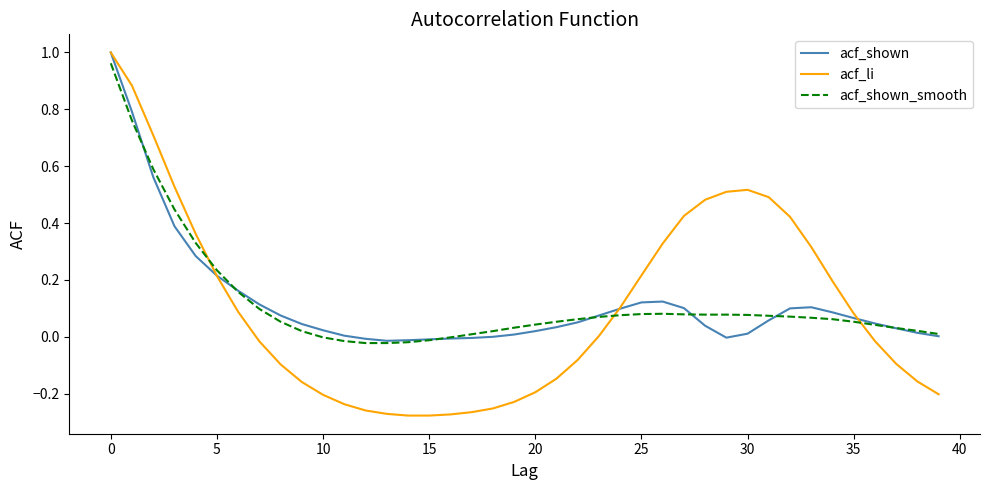

Which series has the largest range (max minus min)?

acf_li